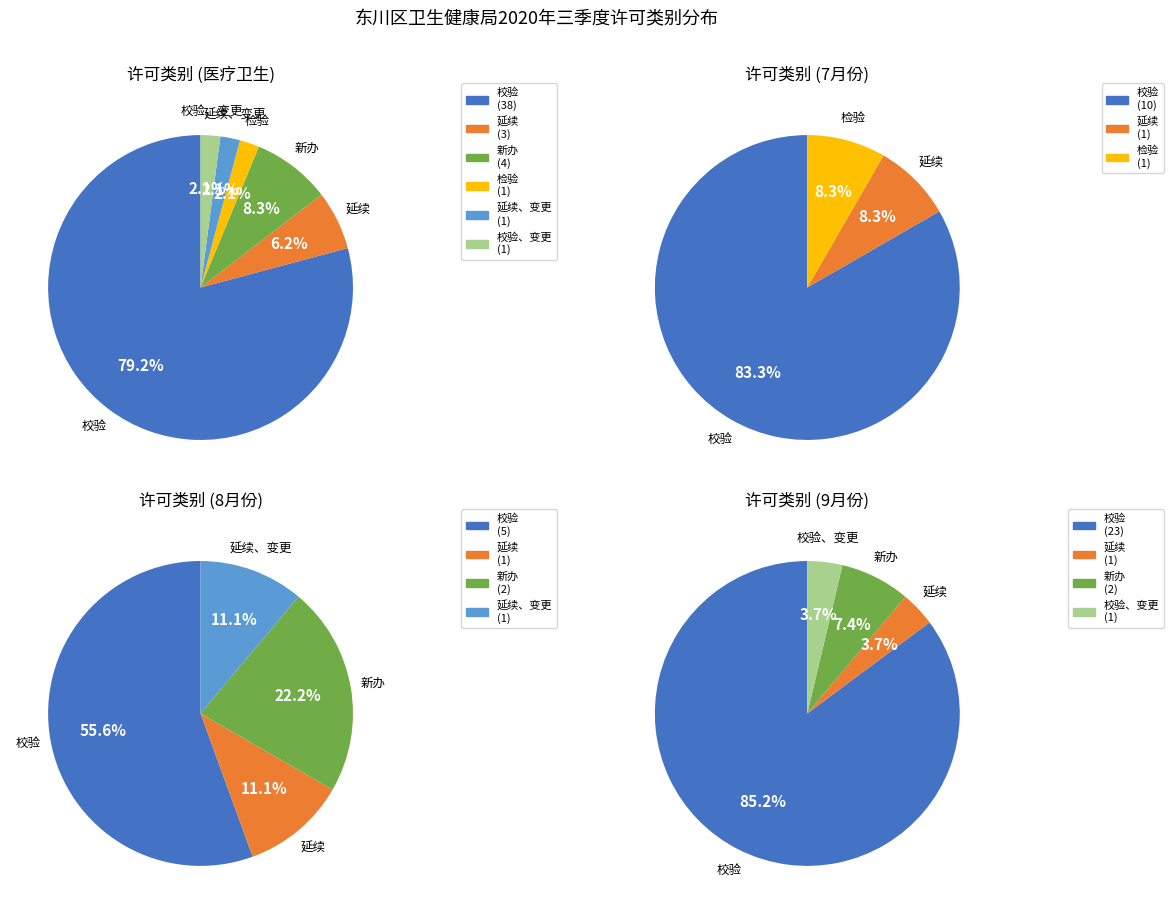

Which slice is the largest?

校验